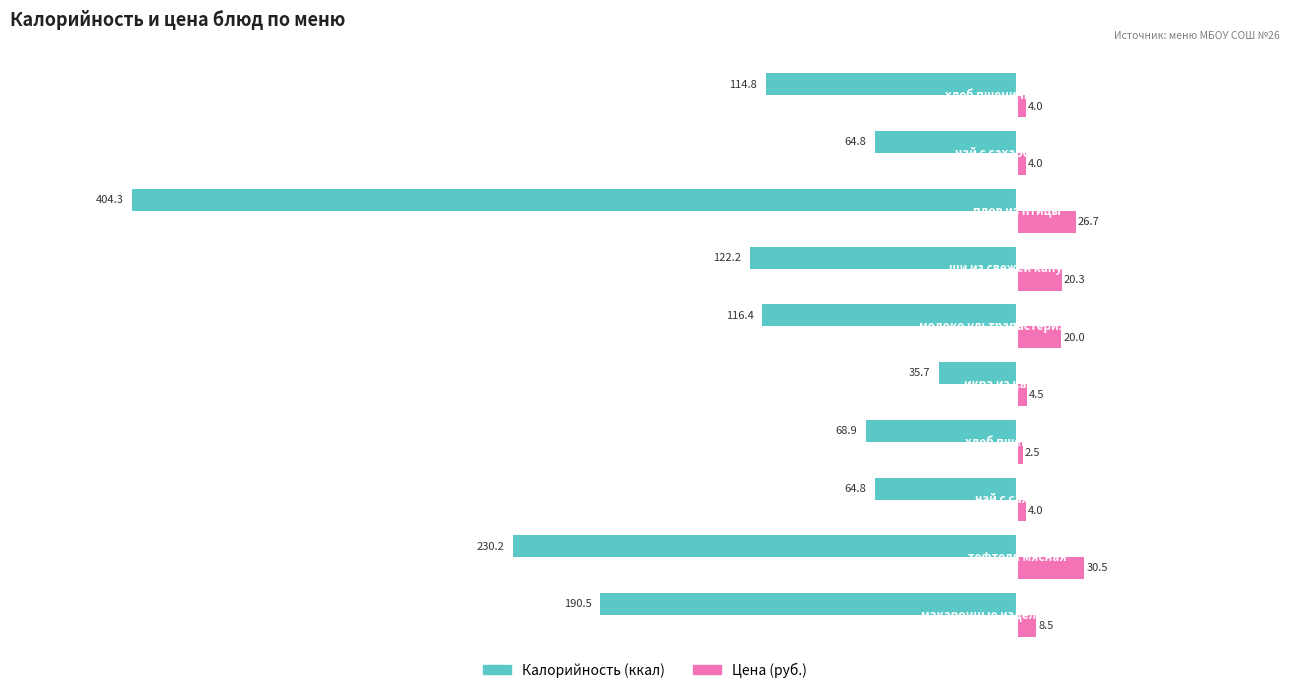

What is the maximum value shown in the chart?

30.5